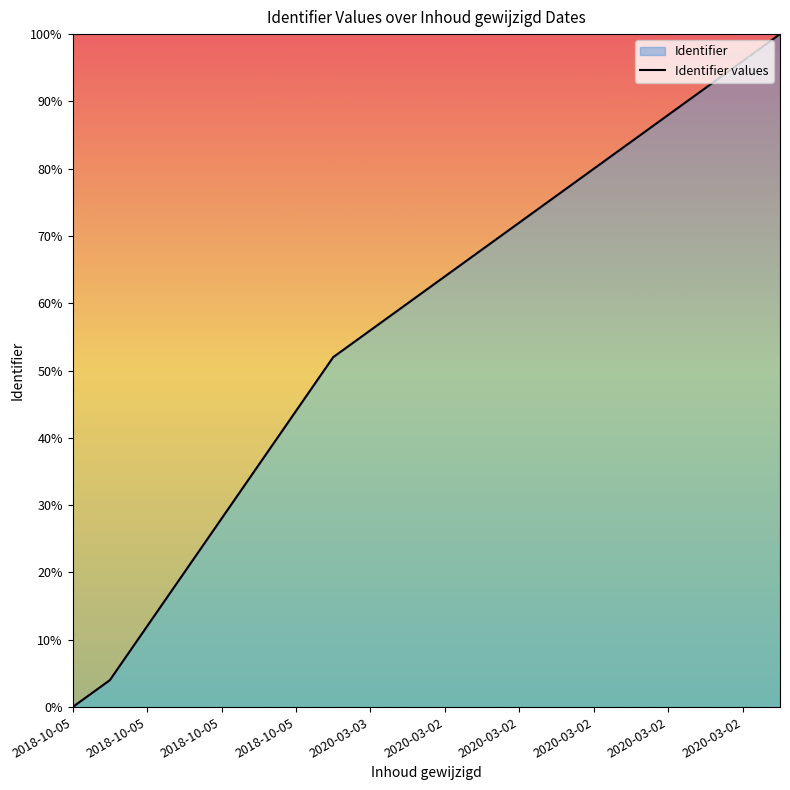

Between 2020-03-02 and 2018-10-05, which is larger?

2020-03-02